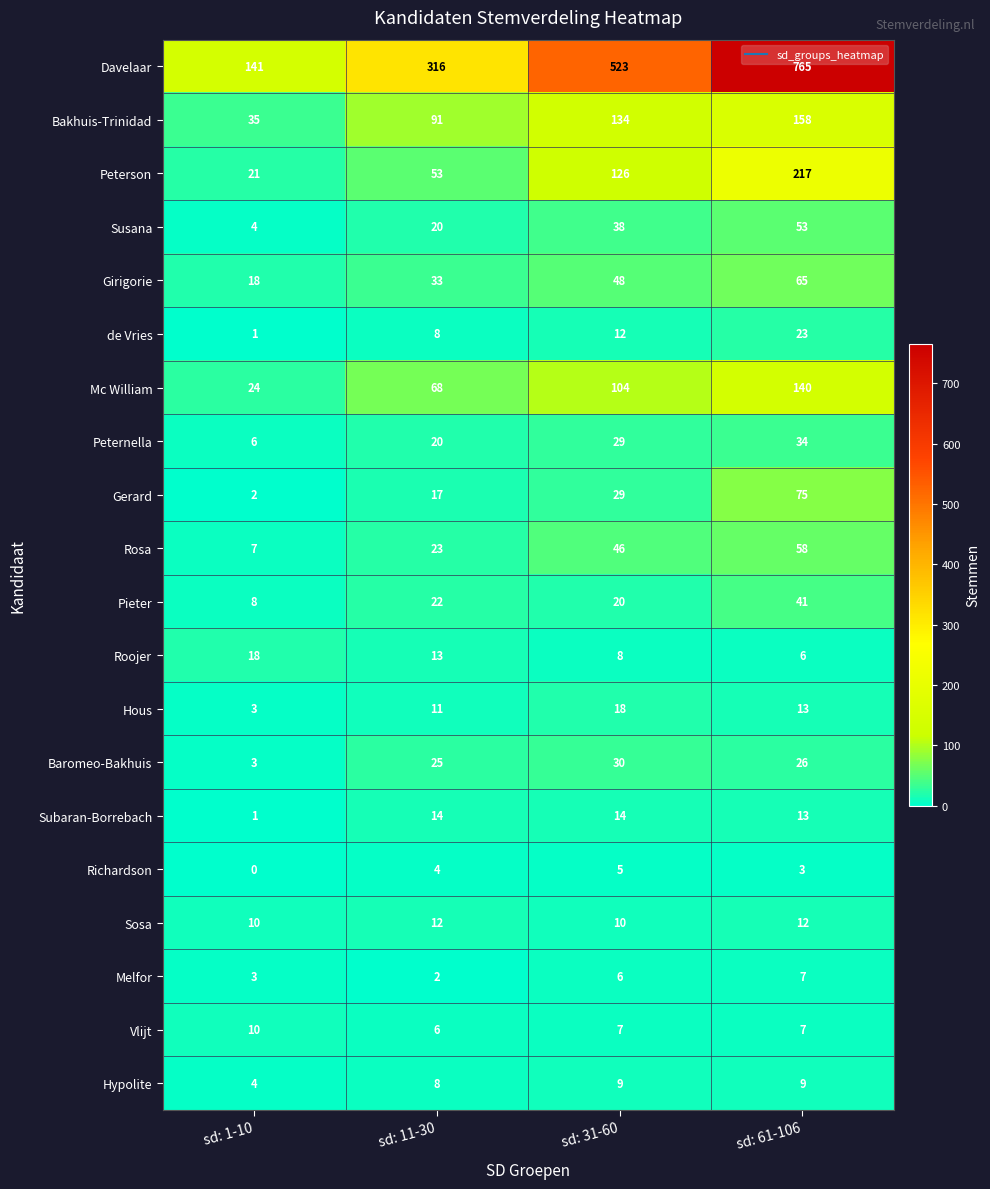

Count the Hypolite values in the range 8 to 9.

3